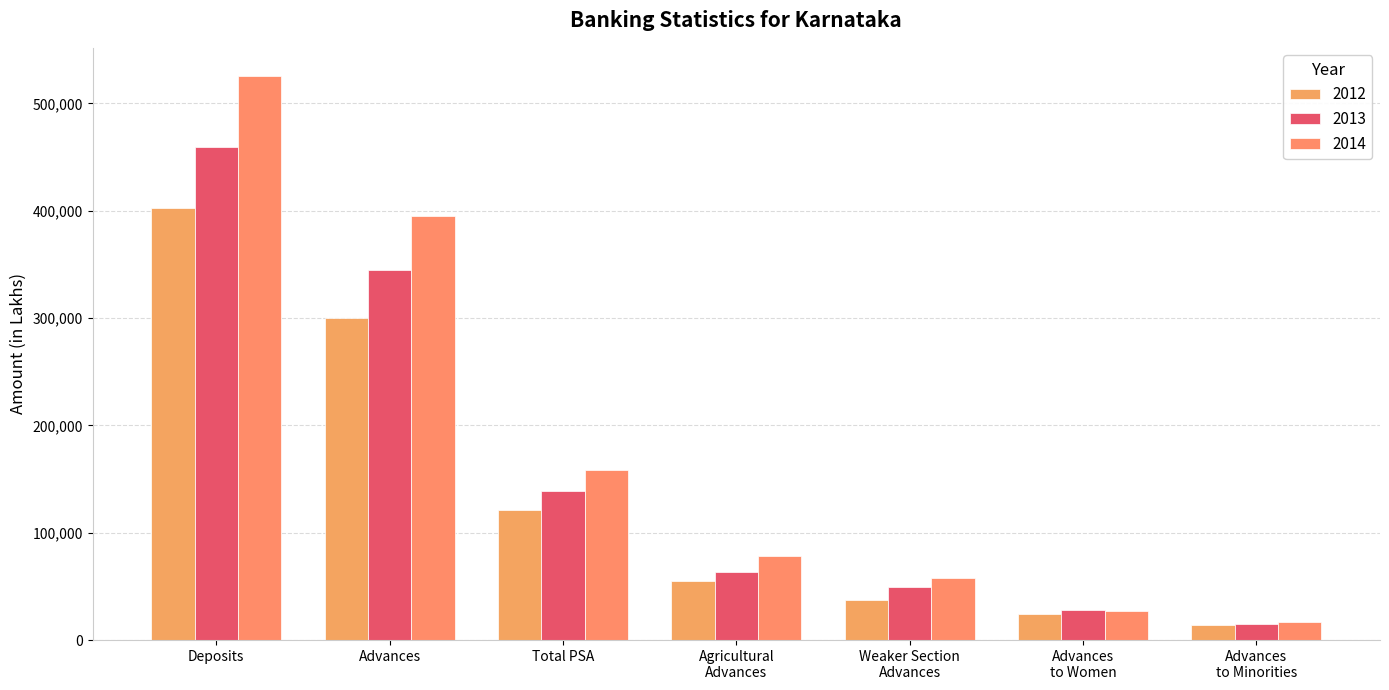

What is the value of the 2013 bar at the 1st from the left?

458925